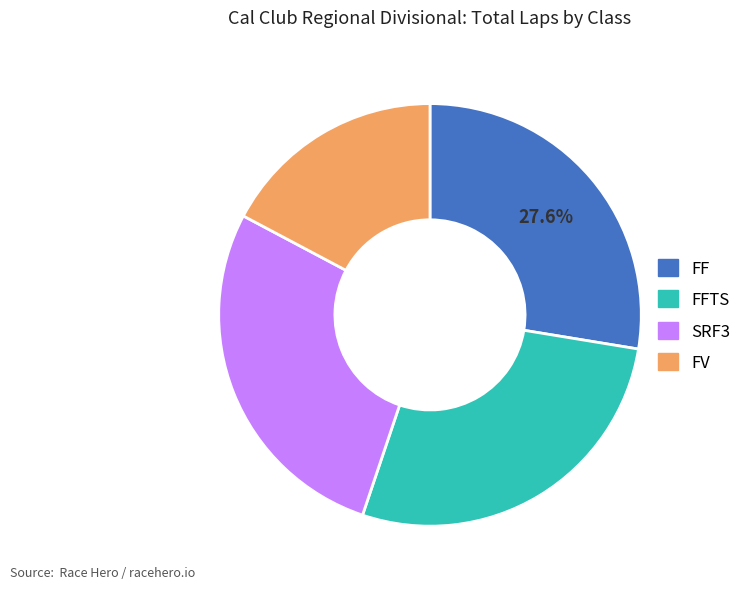

Is there any slice that represents more than half of the pie?

No